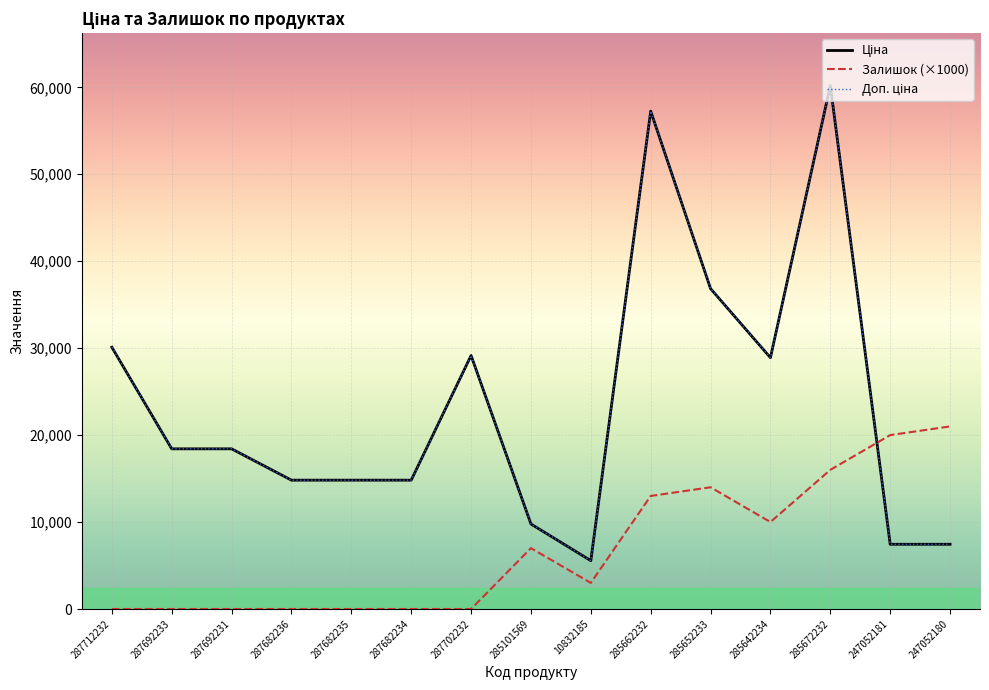

What position from the left is 285101569?

8